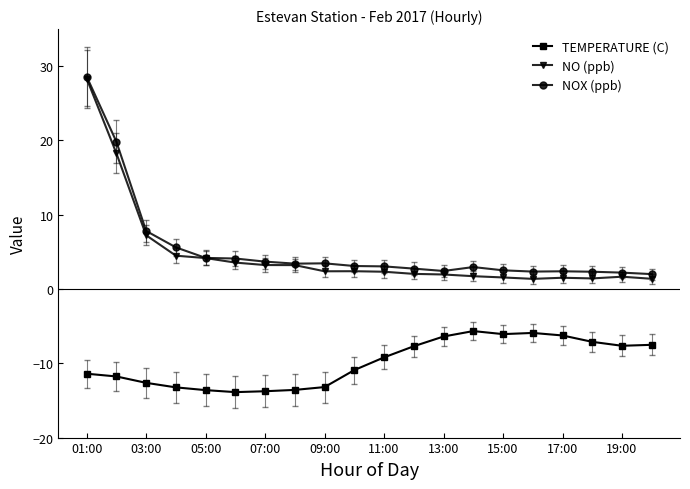

Which series has the largest range (max minus min)?

NO (ppb)